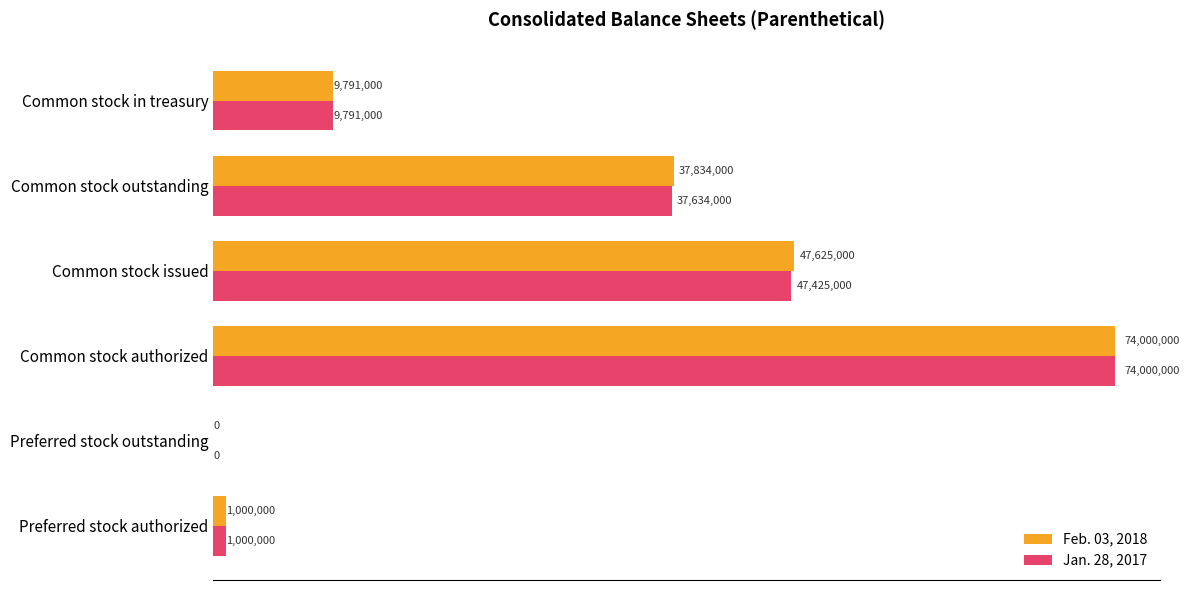

Where is Feb. 03, 2018 nearest to the value 37000000?

Common stock outstanding